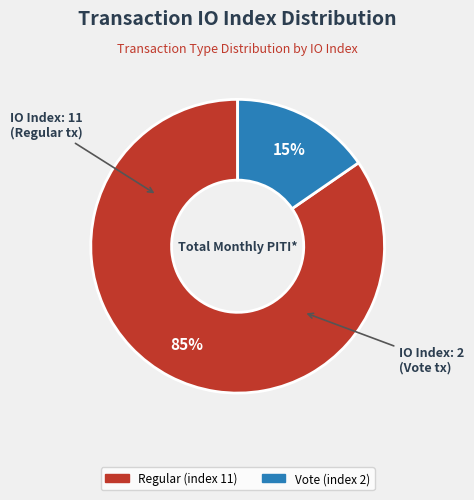

To the nearest percent, what is the combined percentage of Regular (index 11) and Vote (index 2)?

100%